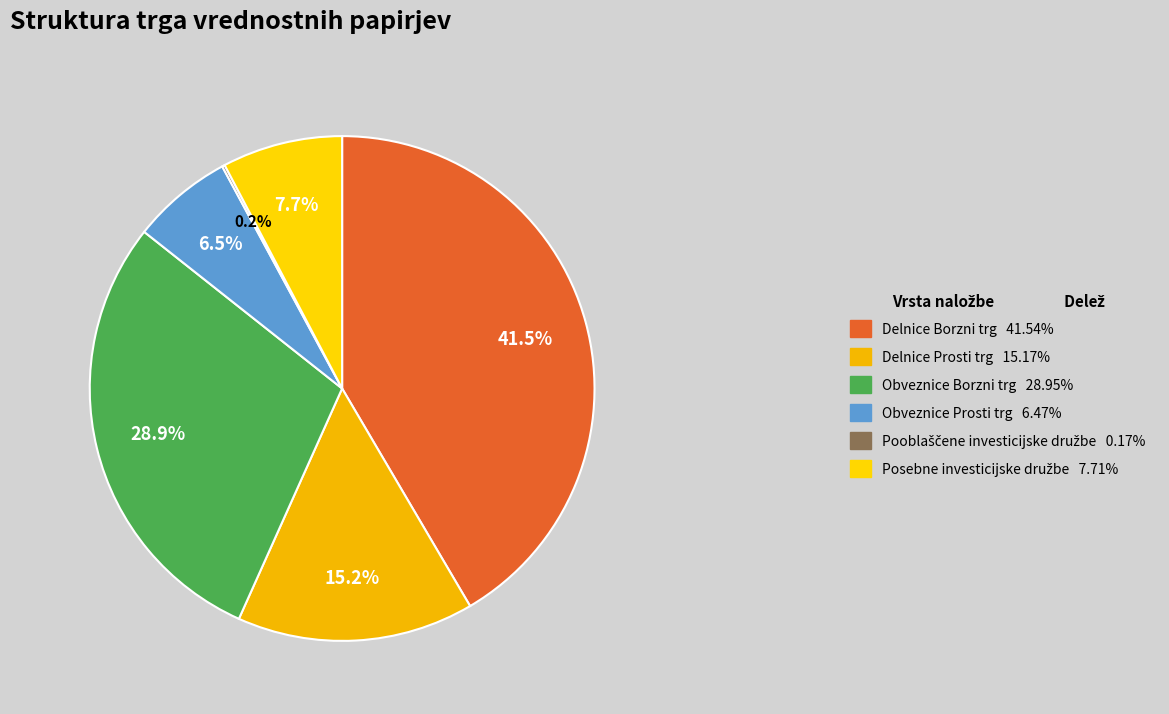

To the nearest percent, what portion does Posebne investicijske družbe represent?

8%